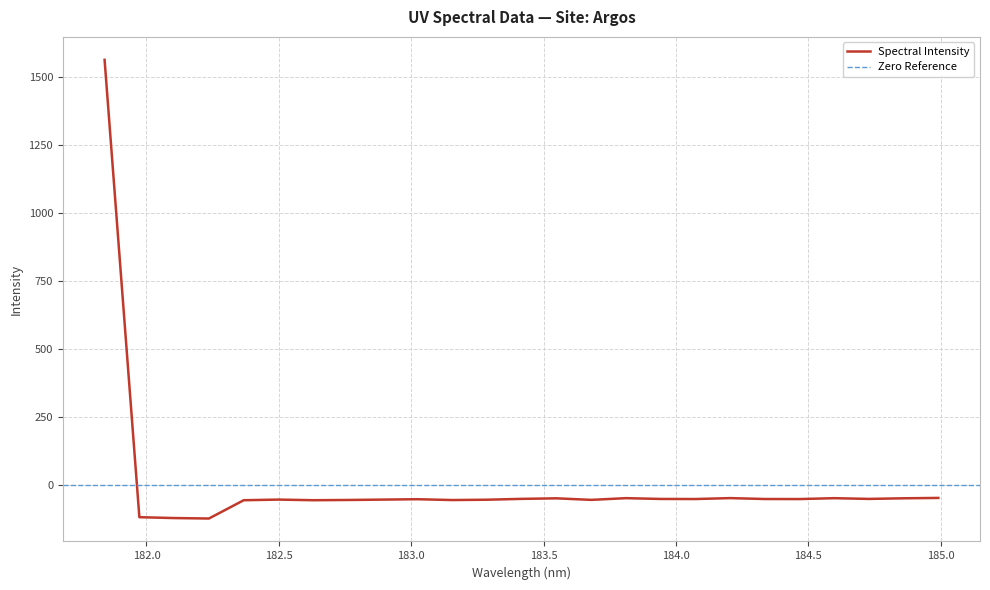

What is the change in value from 182.1045947288 to 183.811206745?

+73.0